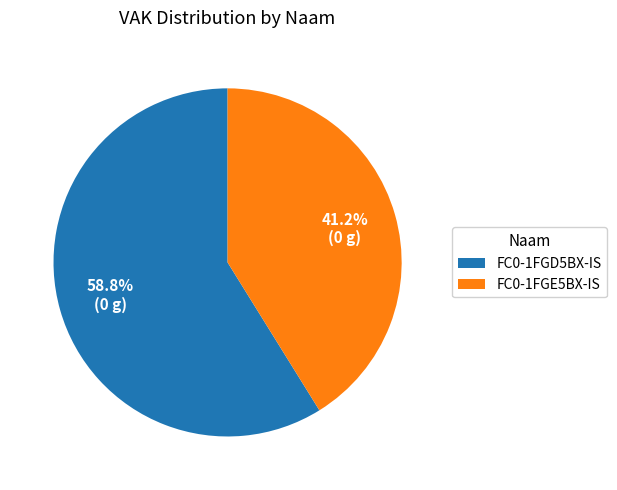

To the nearest percent, what portion does FC0-1FGD5BX-IS represent?

59%